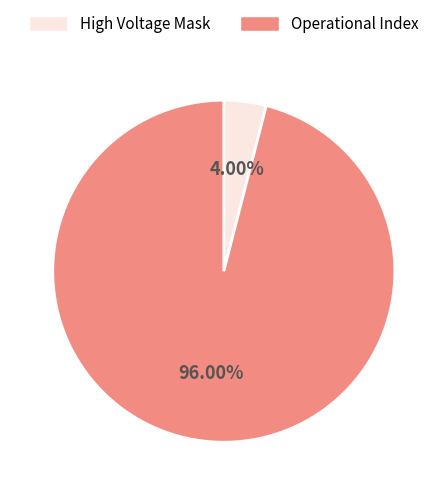

Combined, do High Voltage Mask and Operational Index account for over 50%?

Yes